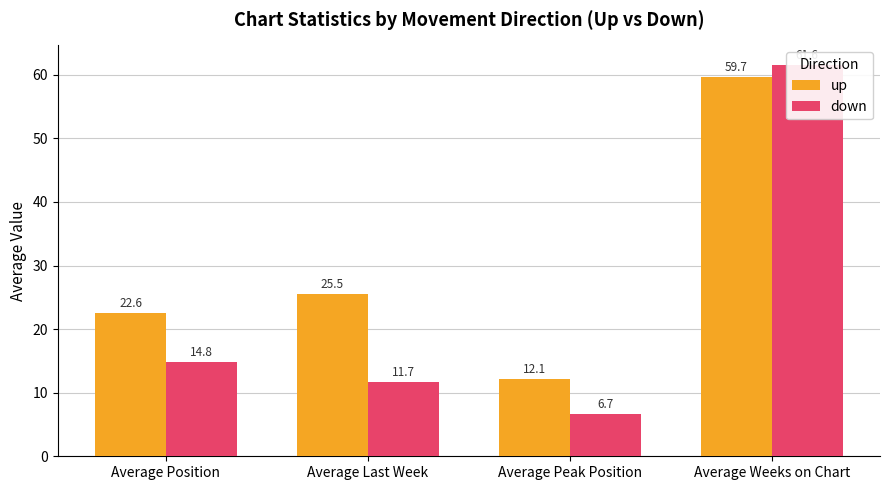

Which has a higher value, Average Position or Average Peak Position?

Average Position